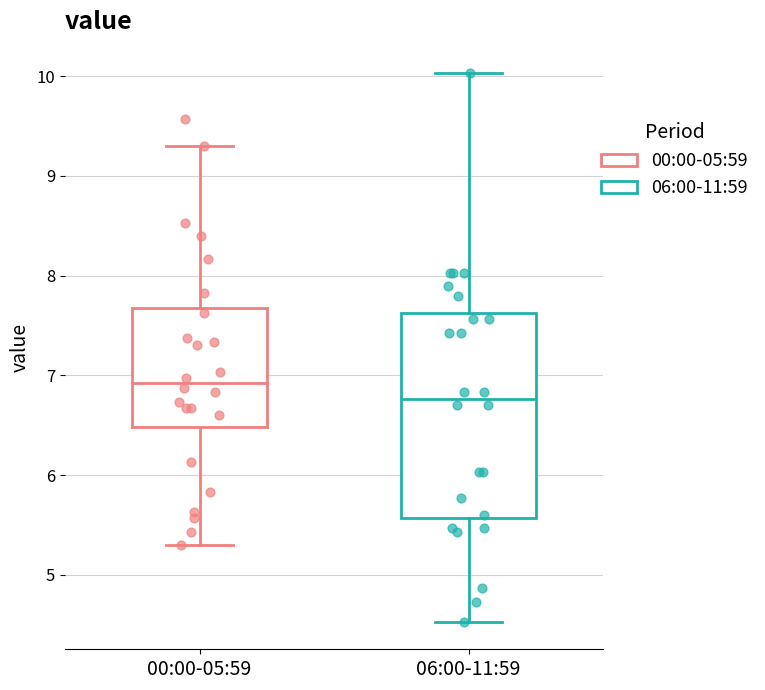

Reading left to right, transcribe this box plot: for each box, give where its median line is, the range the box spans, and where its two whiskers end, as read against the y-axis. The values are not printed on the chart, so give them approximately, as read against the axis.

00:00-05:59: median 6.9, box 6.5 to 7.7, whiskers 5.3 to 9.3
06:00-11:59: median 6.8, box 5.6 to 7.6, whiskers 4.5 to 10.0